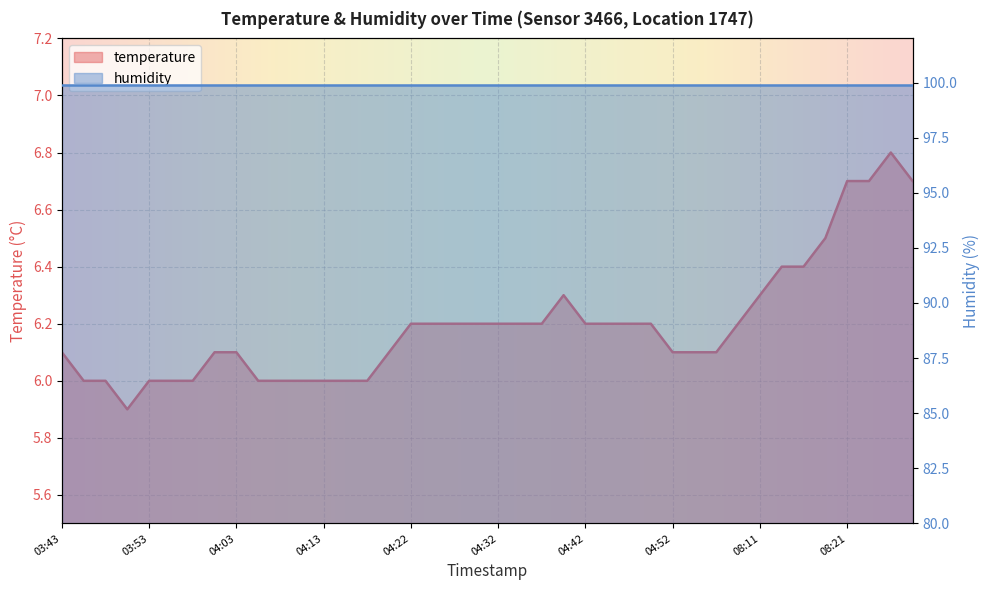

True or false: the data shows 3.1 at 03:53.

False